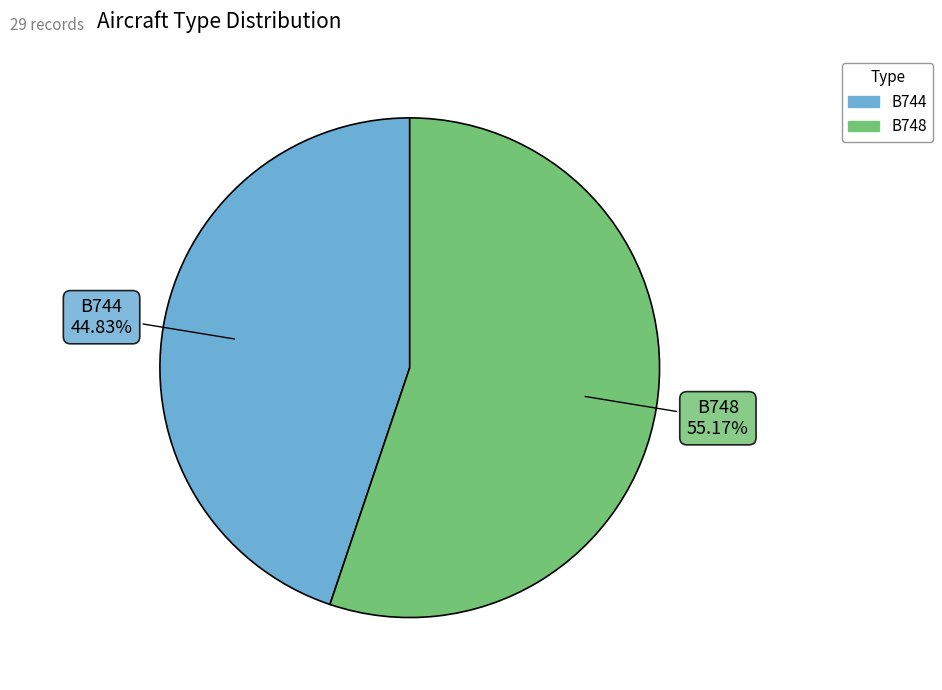

Which has a higher value, B744 or B748?

B748